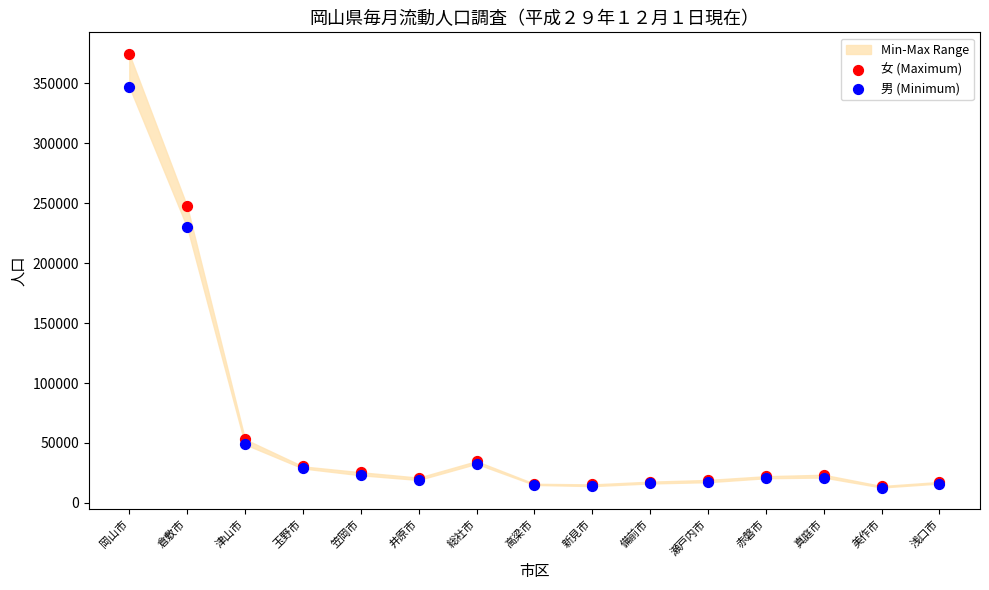

In the 男 (Minimum) series, what Y value is closest to 180002?

229952